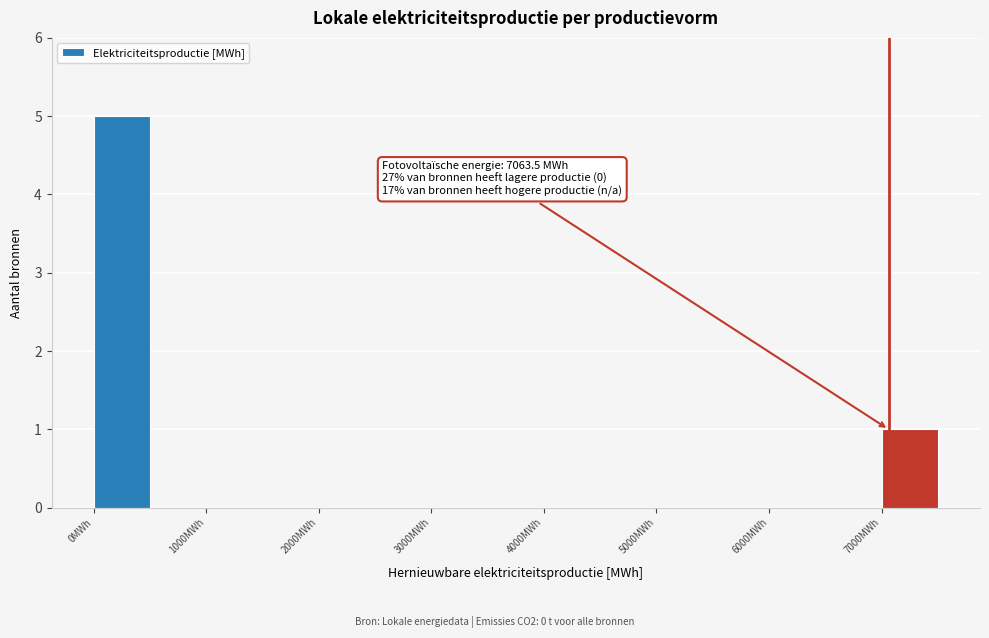

Which range on the x-axis has the tallest bar?

0 to 500